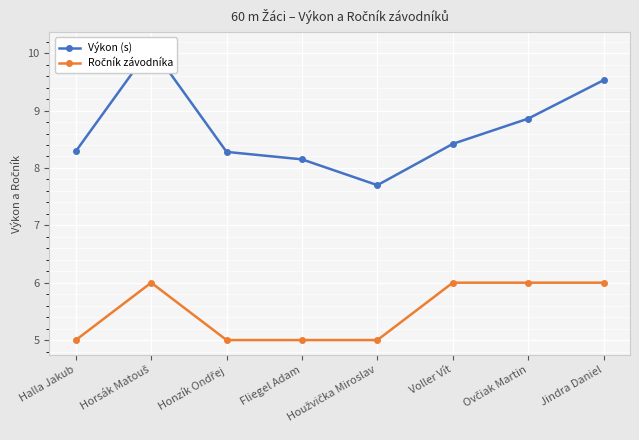

The Výkon (s) series shows 8.3 at Honzík Ondřej. True or false?

True